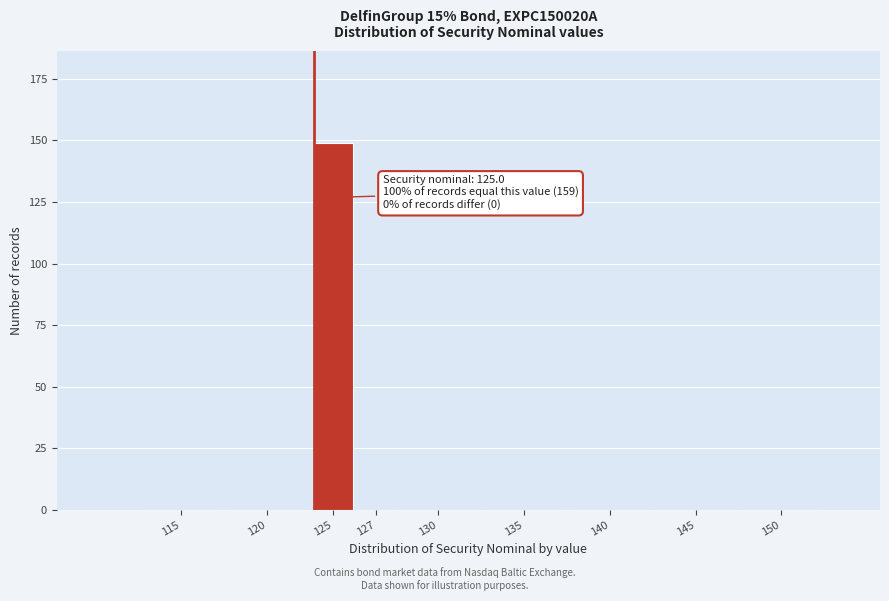

Reading left to right, extract all data points from this chart.

115=0	120=0	125=149	127=0	130=0	135=0	140=0	145=0	150=0